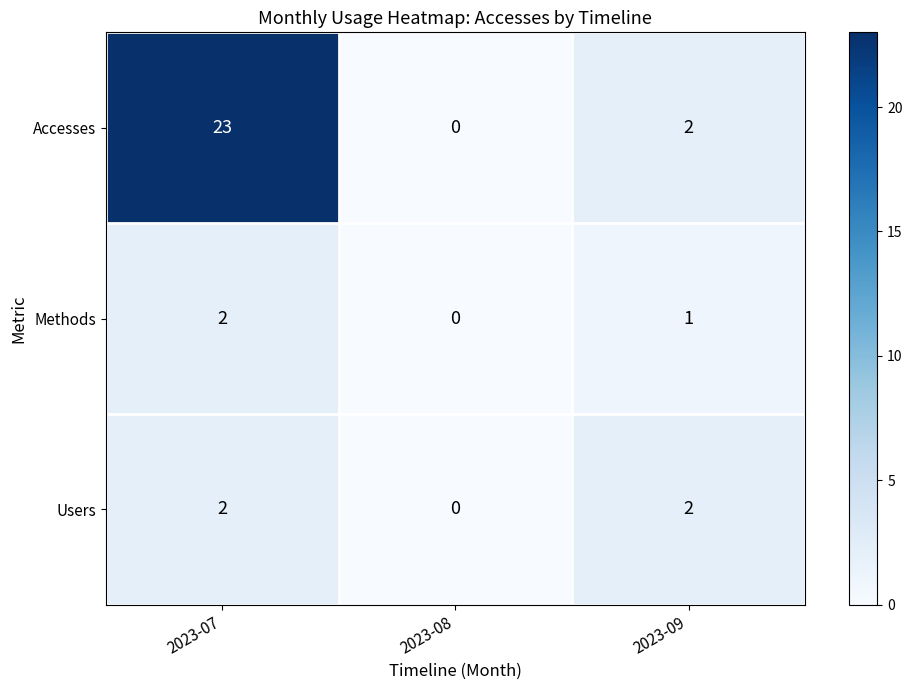

How many data points does each series have?

3